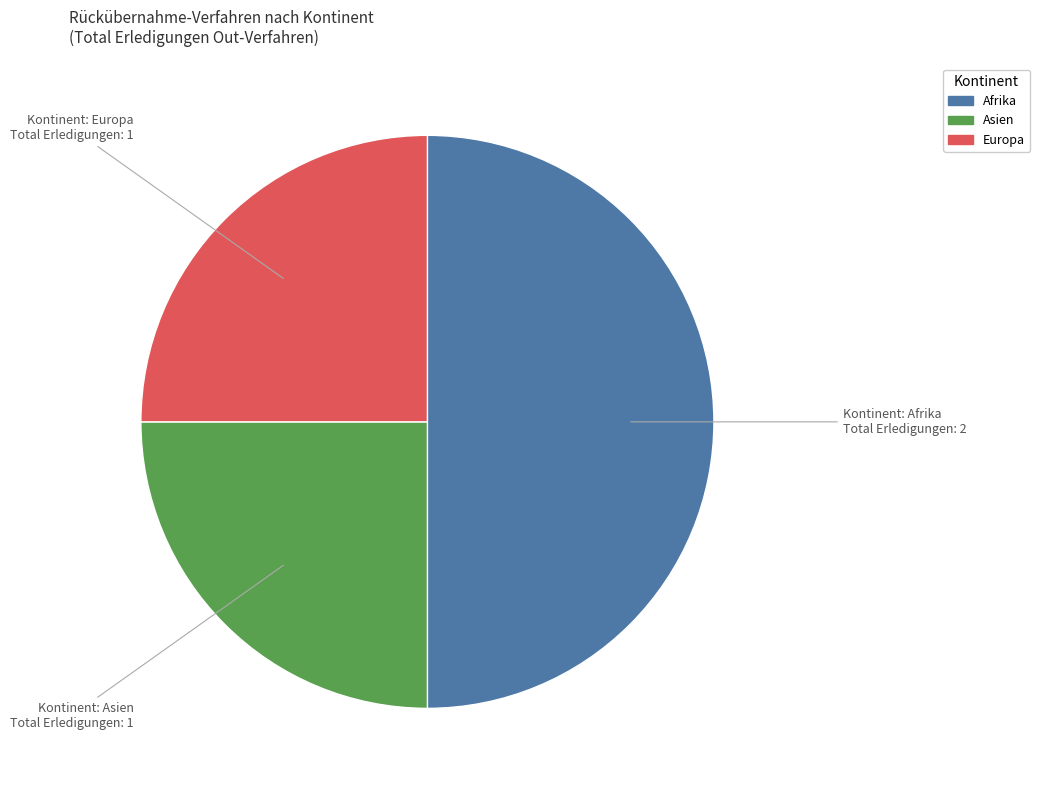

Count the number of slices in the pie.

3